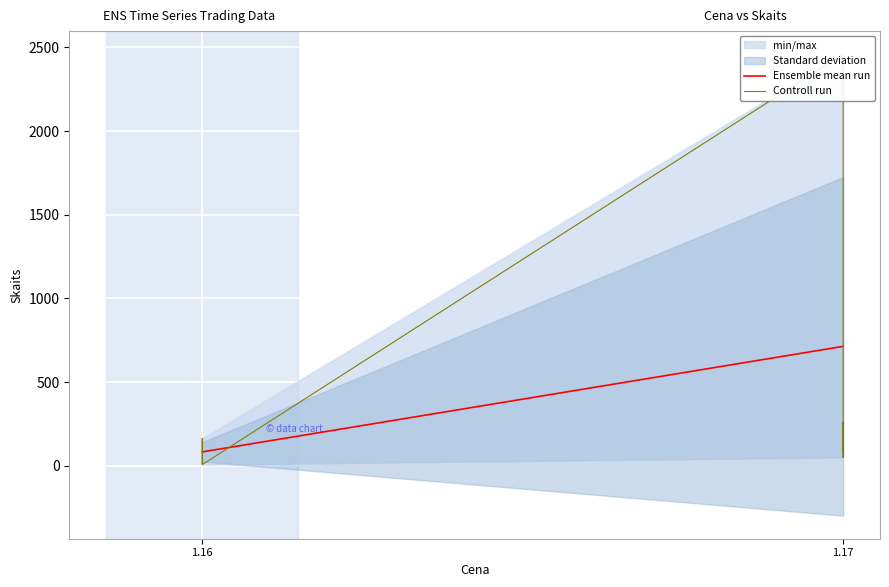

Which has a higher value, 1.16 or 1.16?

1.16